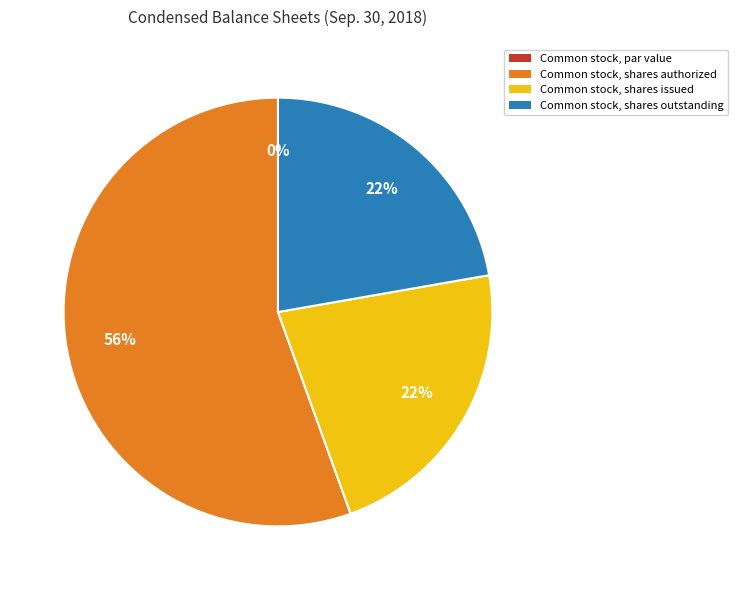

To the nearest percent, what is the average slice percentage?

25%